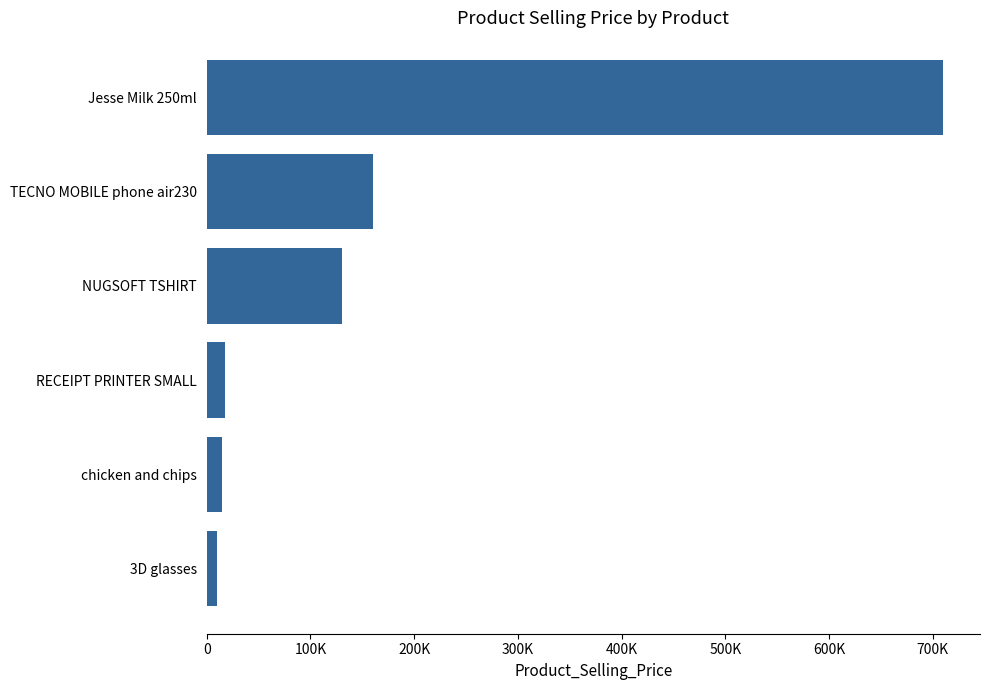

What is the greatest value displayed?

710000